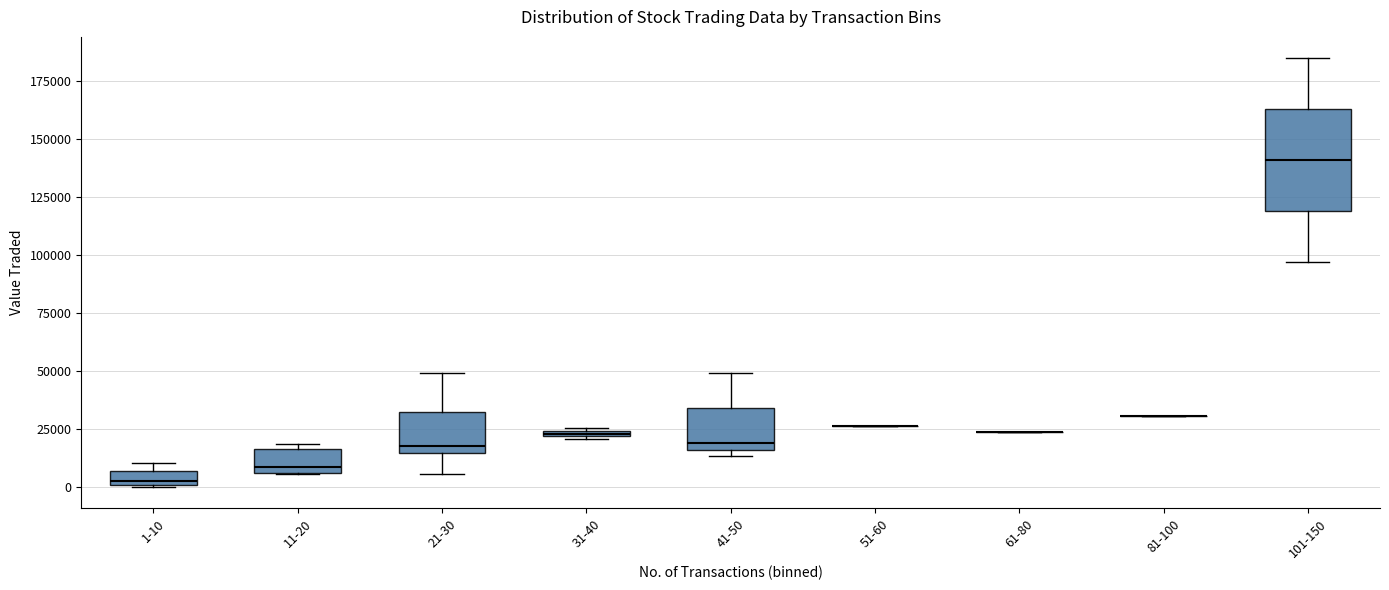

Which box is the tallest, from its lower edge to its upper edge?

101-150